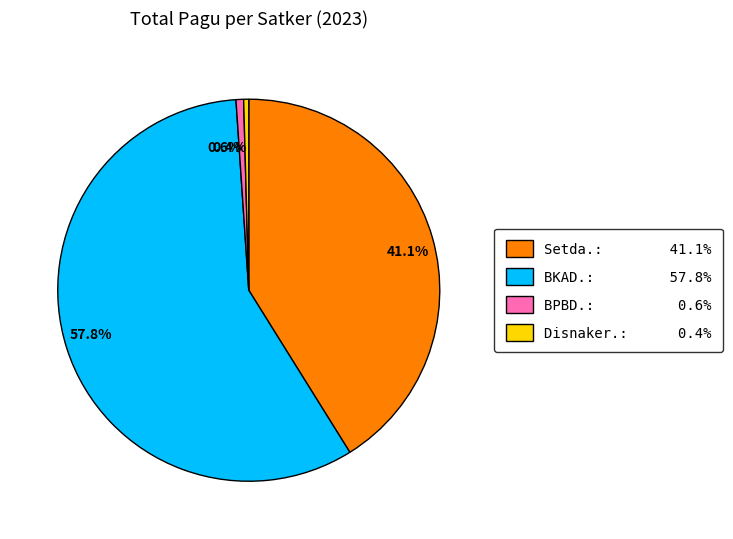

Which category accounts for the majority?

57.8%